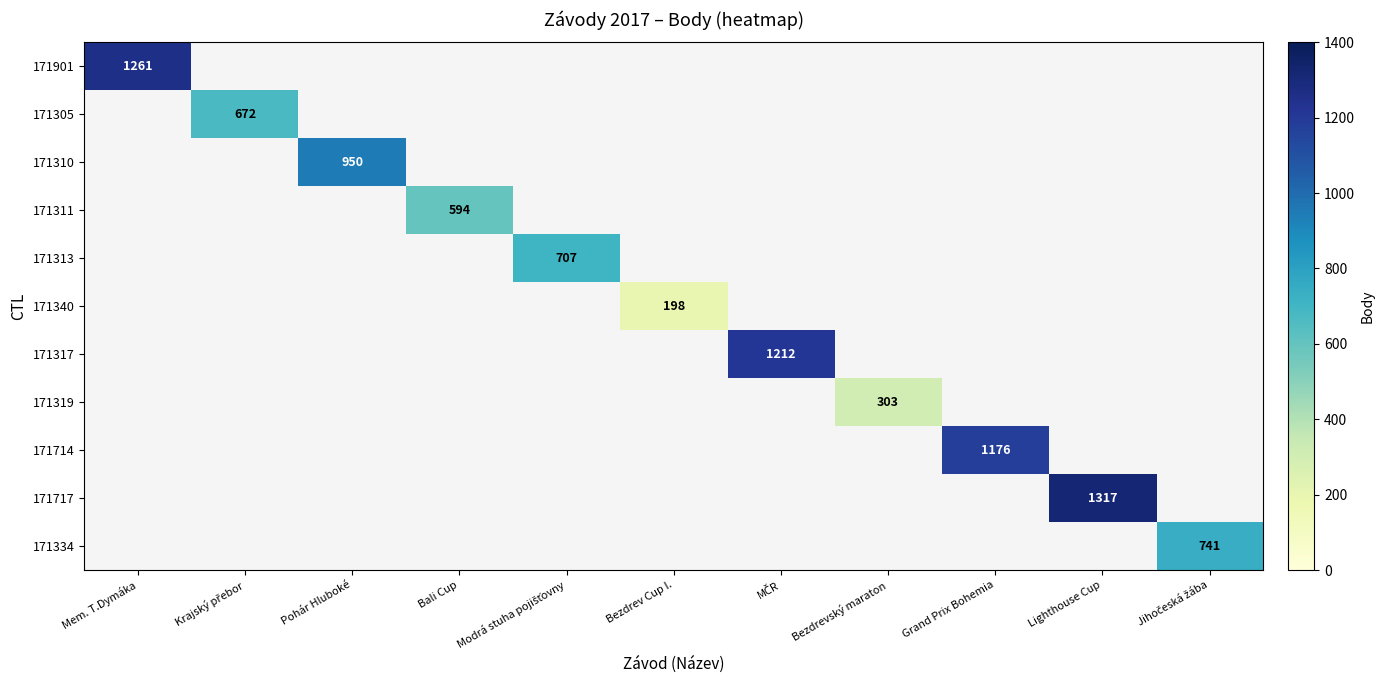

Is it true that 171714 equals 1176 at Grand Prix Bohemia?

True